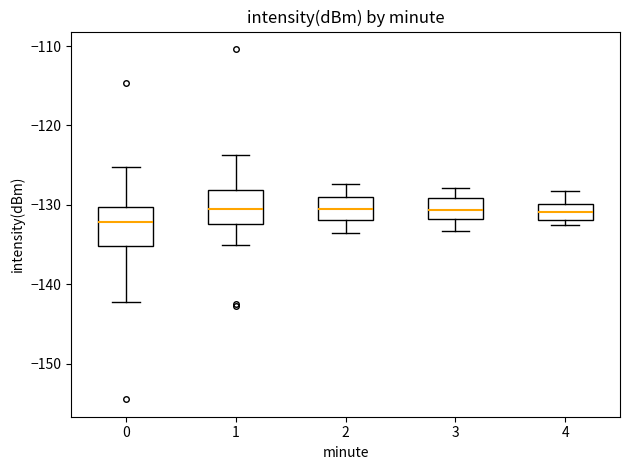

Reading left to right, read every box against the y-axis: the position of its median line, the range the box covers, and the ends of its whiskers. The values are not printed on the chart, so give them approximately, as read against the axis.

0: median -132, box -135 to -130, whiskers -142 to -125
1: median -130, box -132 to -128, whiskers -135 to -124
2: median -130, box -132 to -129, whiskers -133 to -127
3: median -131, box -132 to -129, whiskers -133 to -128
4: median -131, box -132 to -130, whiskers -133 to -128